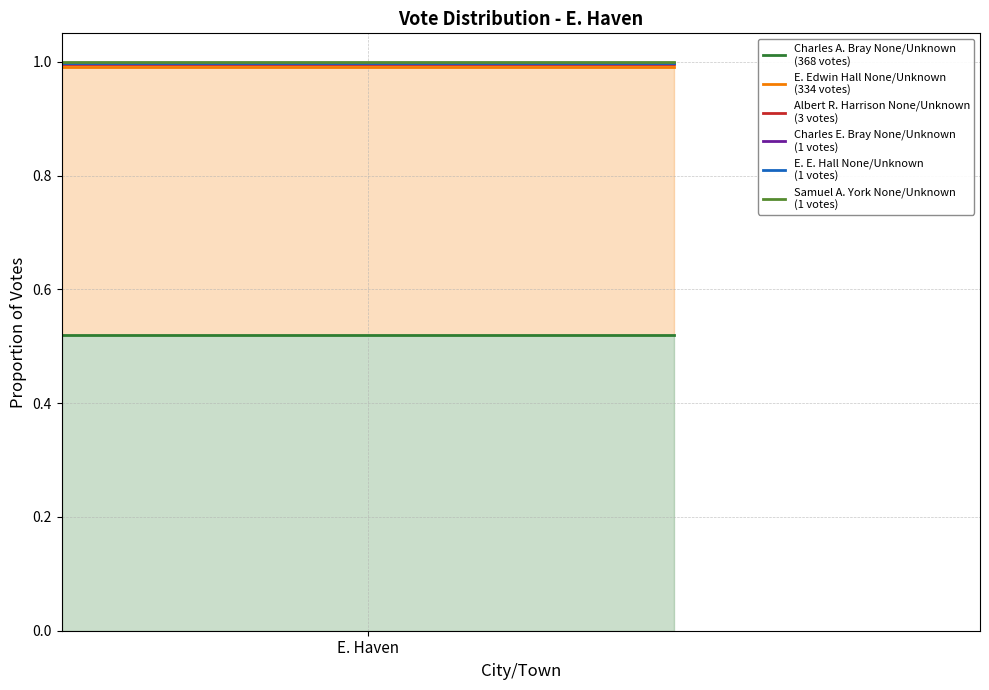

Rank the series at E. Haven from highest to lowest value.

Samuel A. York None/Unknown
(1 votes), E. E. Hall None/Unknown
(1 votes), Charles E. Bray None/Unknown
(1 votes), Albert R. Harrison None/Unknown
(3 votes), E. Edwin Hall None/Unknown
(334 votes), Charles A. Bray None/Unknown
(368 votes)